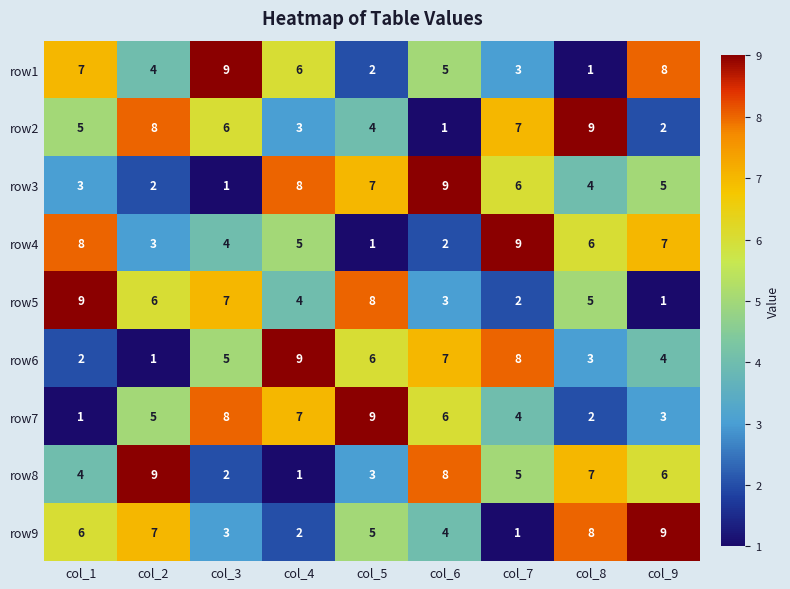

Count the row4 values in the range 3 to 7.

5